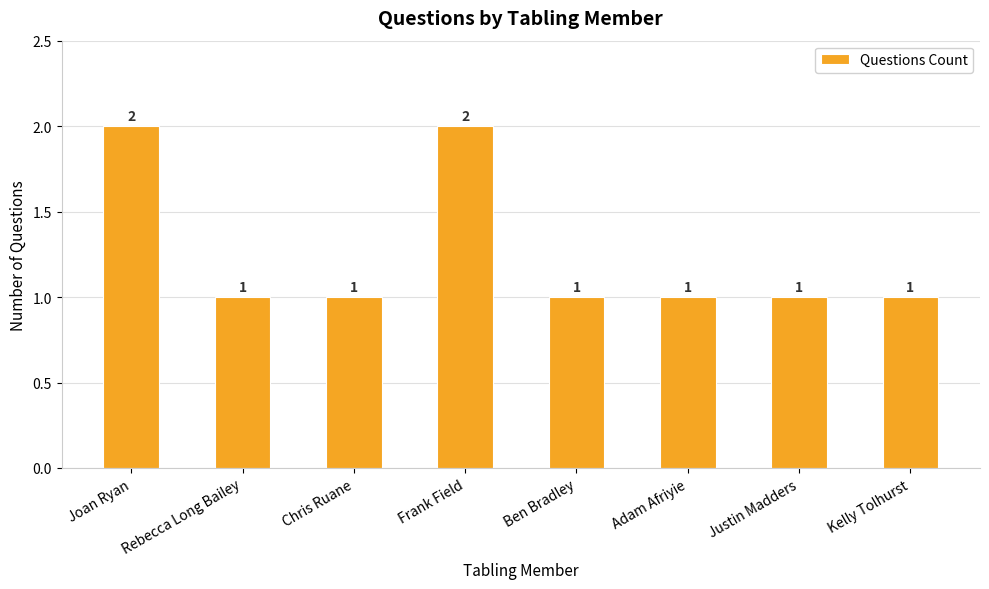

How many series are shown in this chart?

1